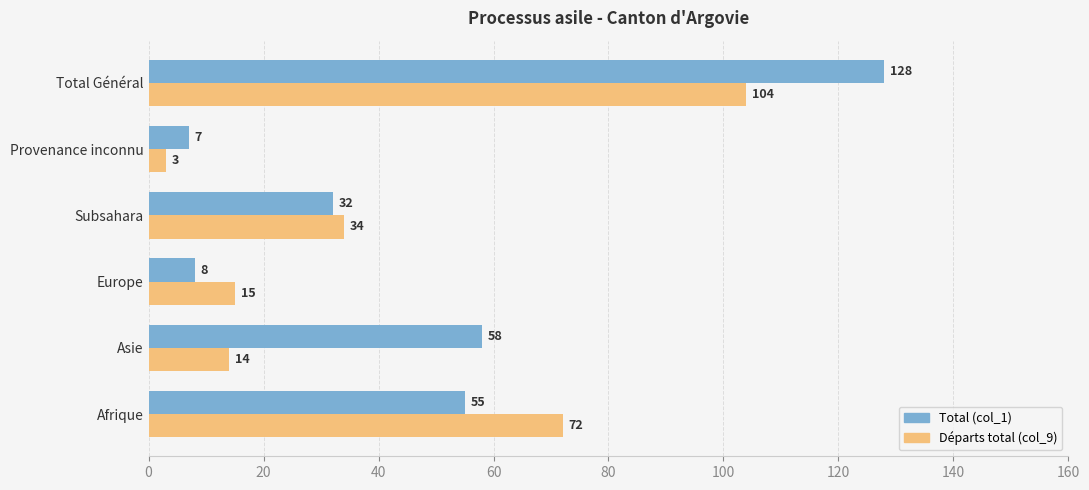

At which label does Départs total (col_9) reach its peak?

Total Général